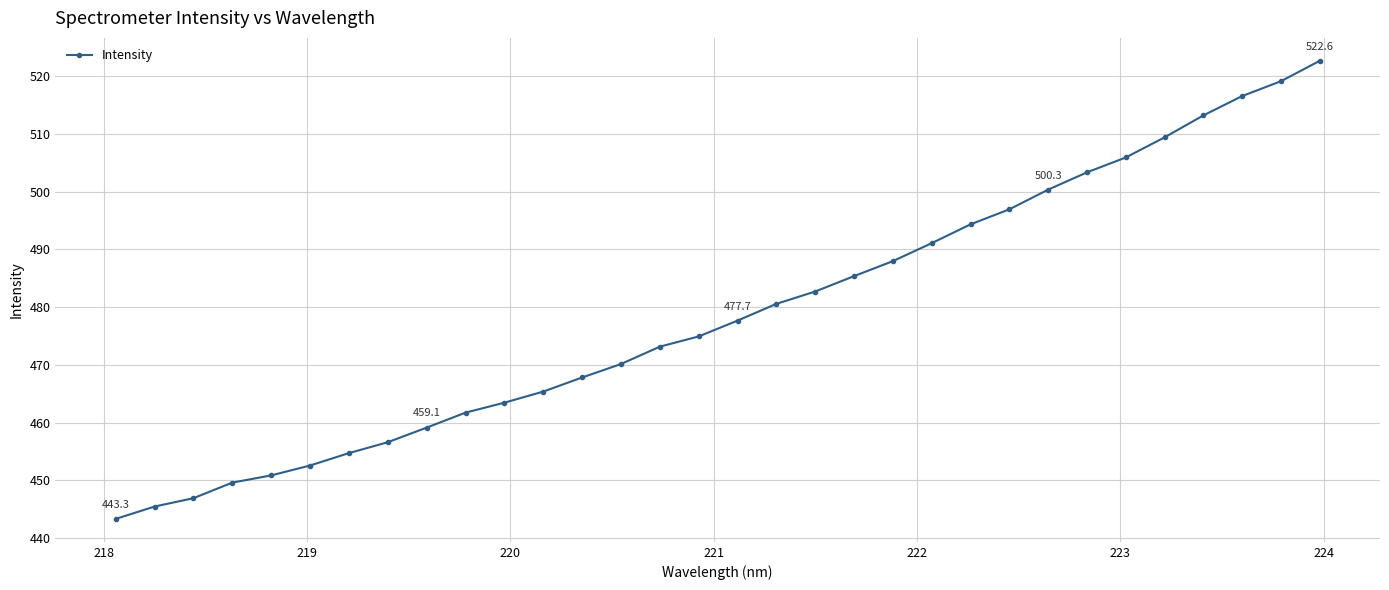

What is the value of the 12th point from the left?

465.4